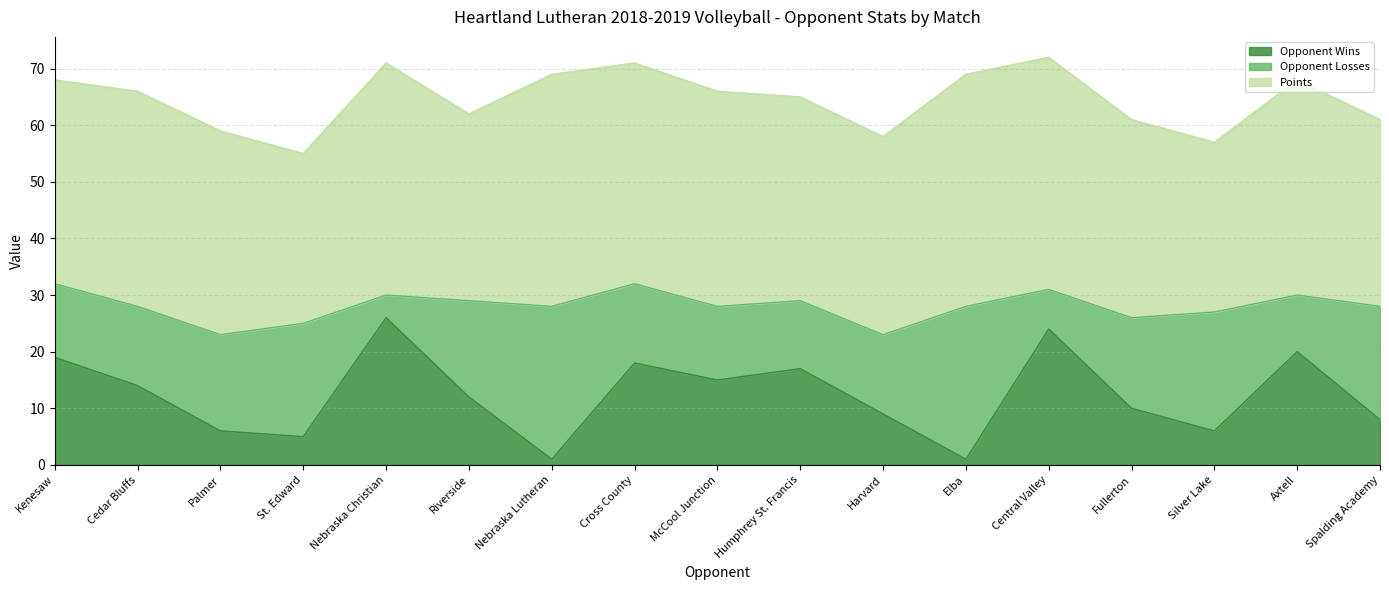

True or false: Opponent Wins has a value of 6 at Silver Lake.

True